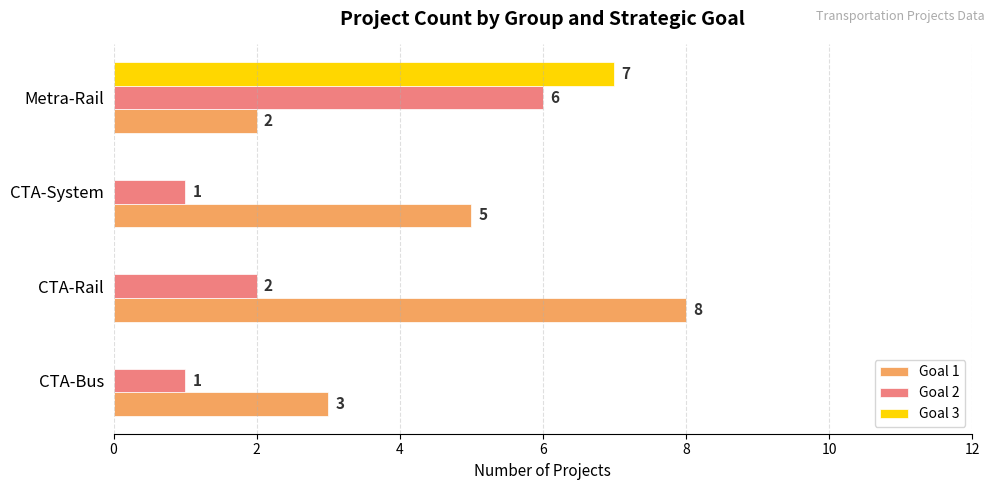

What are all the series names shown in the legend?

Goal 1, Goal 2, Goal 3